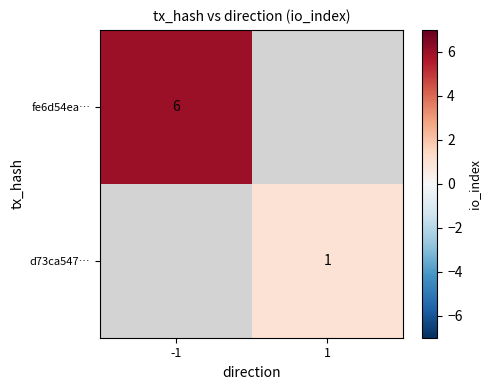

Is it true that d73ca547… equals 1 at 1?

True